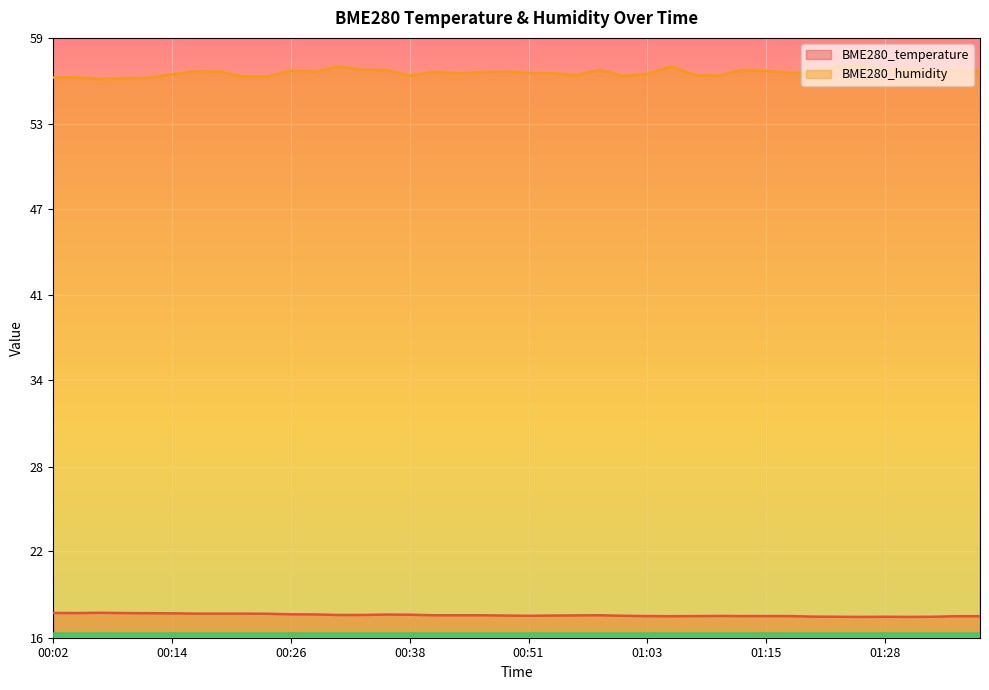

What value does the BME280_temperature series have at 01:20?

17.2